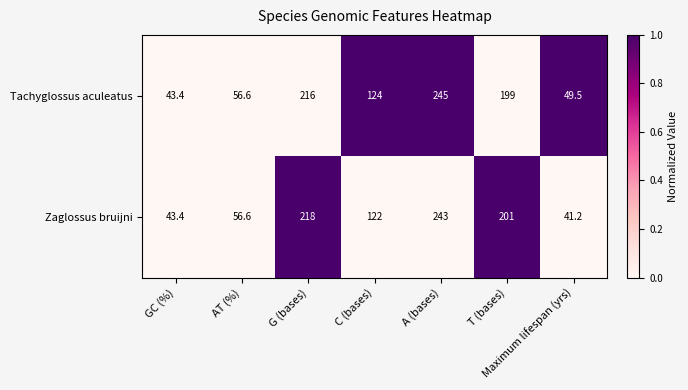

What is the difference between the highest and lowest values at T (bases)?

2.0